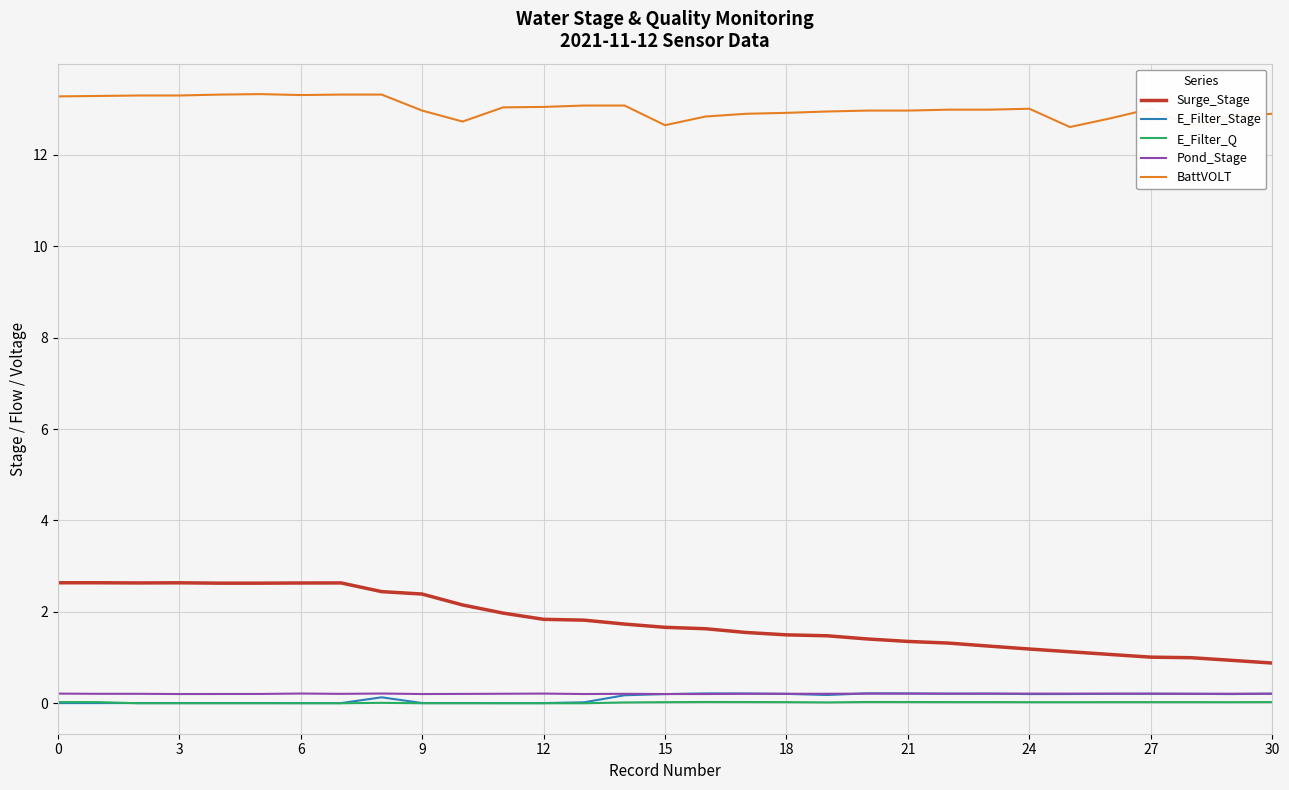

Which series has the largest range (max minus min)?

Surge_Stage